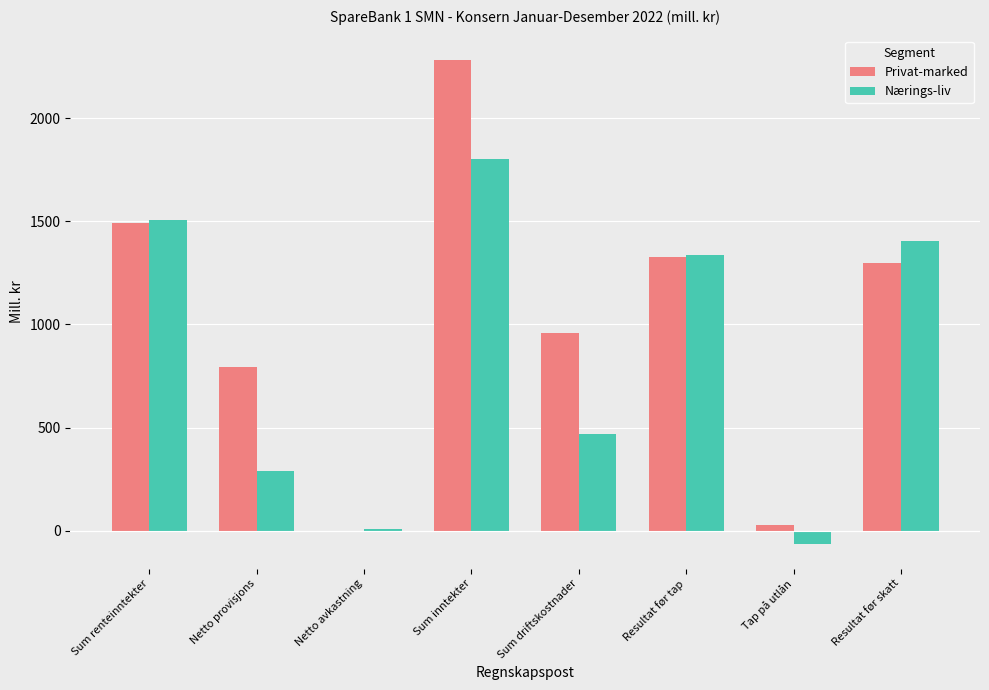

Are the bars horizontal?

No